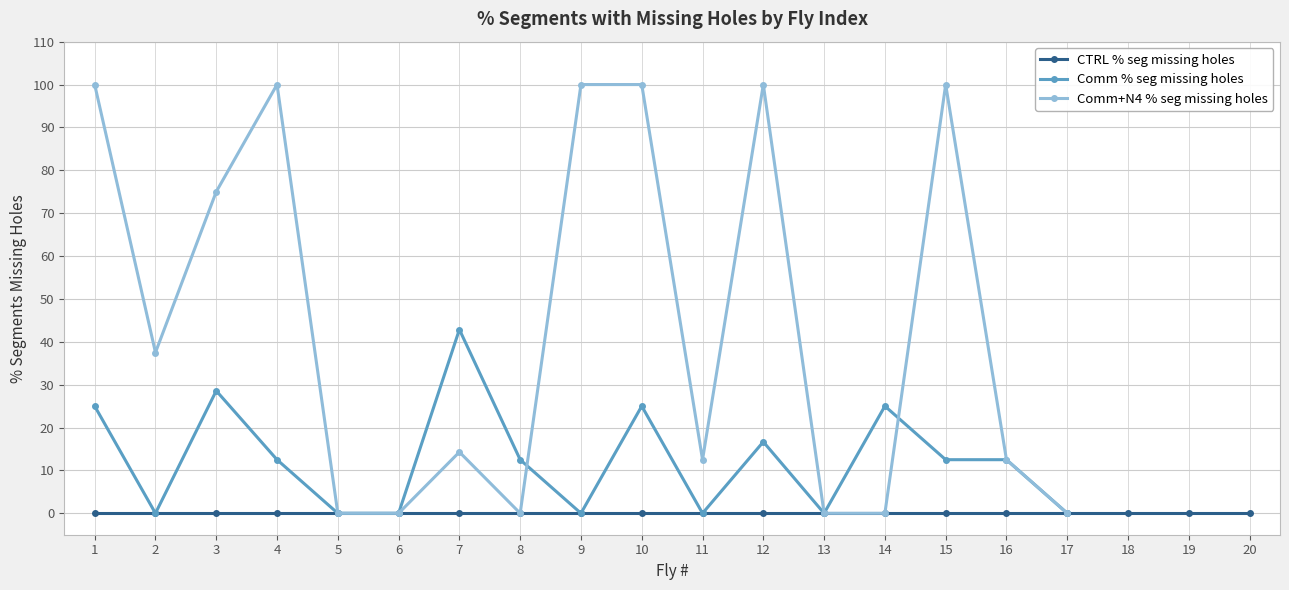

Between 14 and 3, which is larger?

3